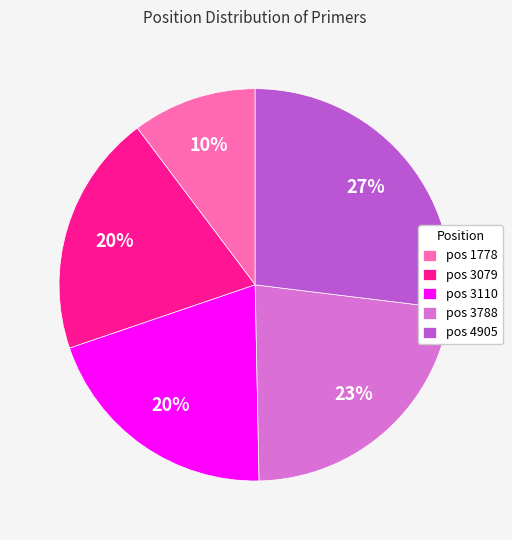

How many slices are in this pie chart?

5